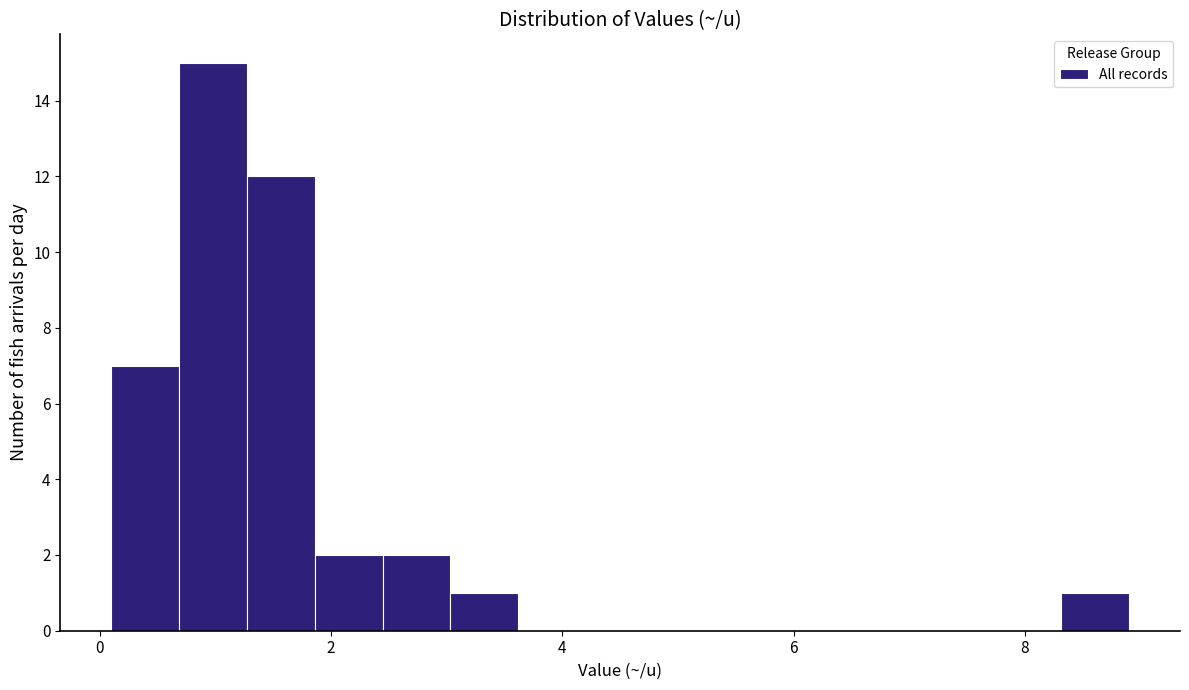

Read against the x-axis, roughly where is the centre of the tallest bar?

1.0